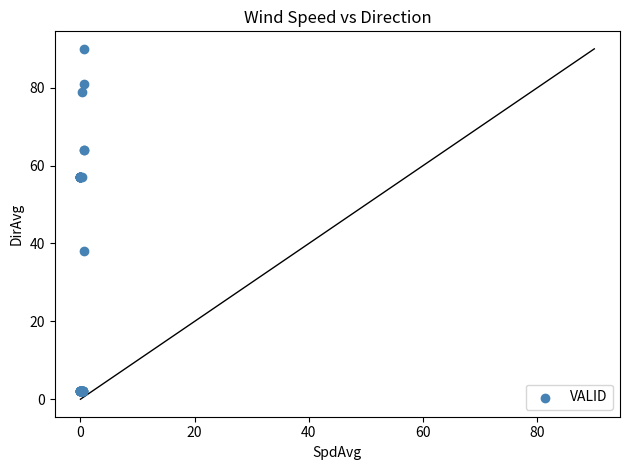

What Y value in the scatter plot is closest to 46?

38